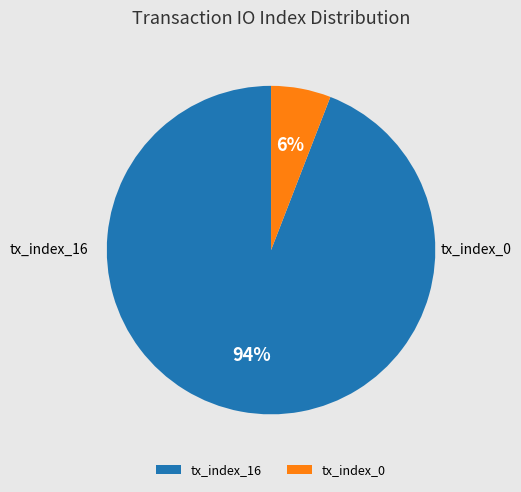

To the nearest percent, what is the average slice percentage?

50%